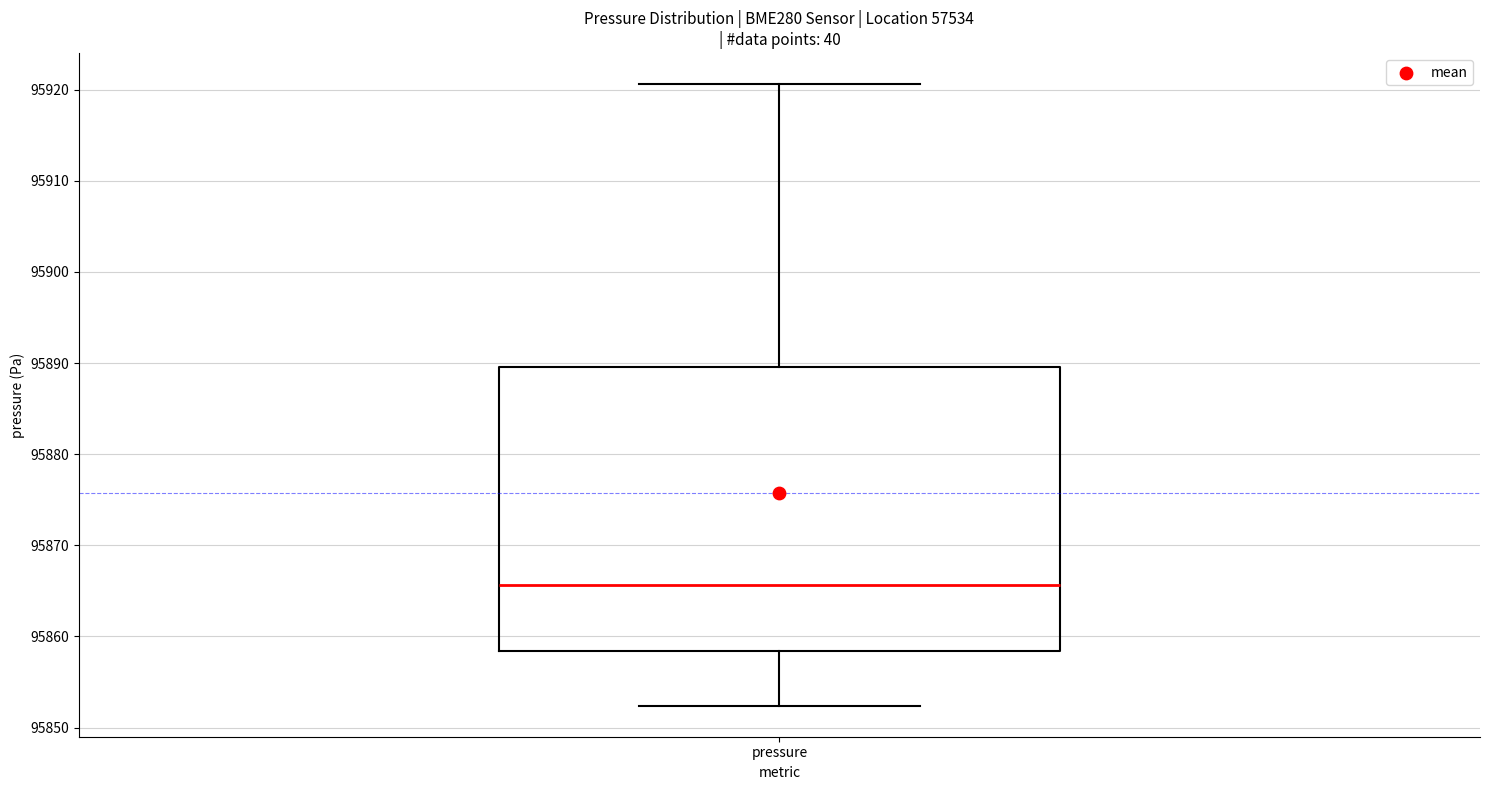

Transcribe this box plot: give where the median line is, the range the box spans, and where the two whiskers end, as read against the y-axis. The values are not printed on the chart, so give them approximately, as read against the axis.

median 95866, box 95858 to 95890, whiskers 95852 to 95921